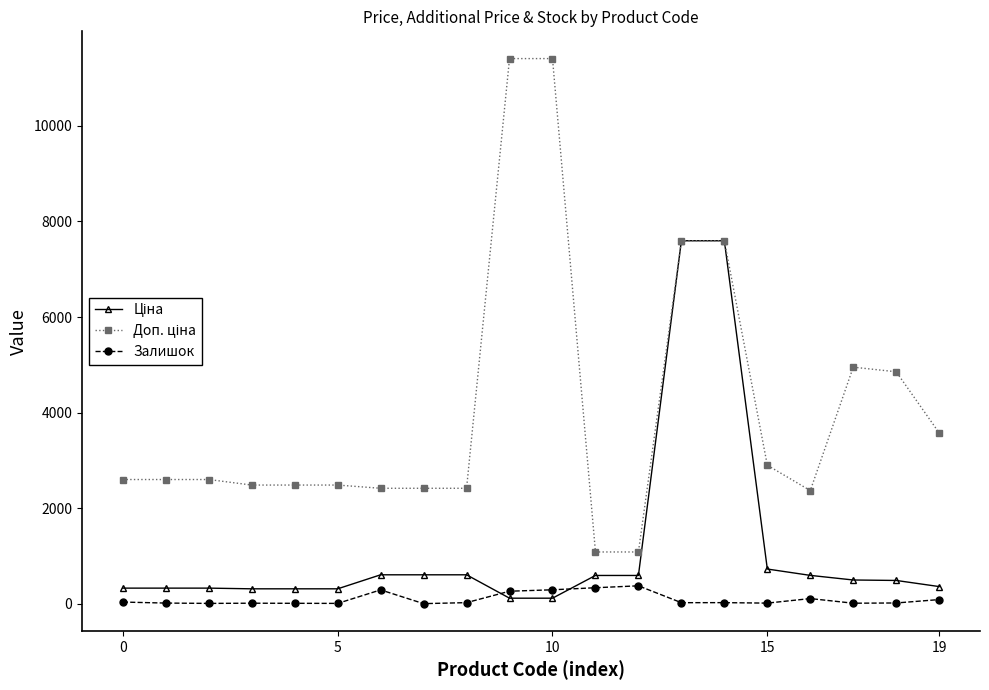

At how many categories does at least one series exceed 5647?

4